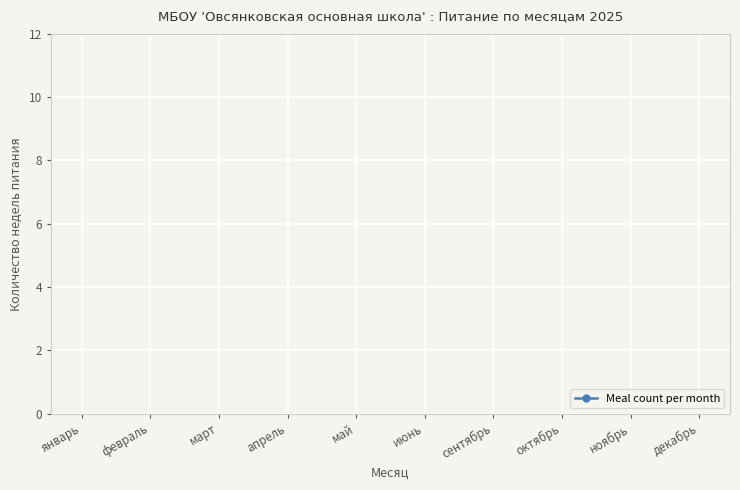

Count the number of data series in this chart.

1